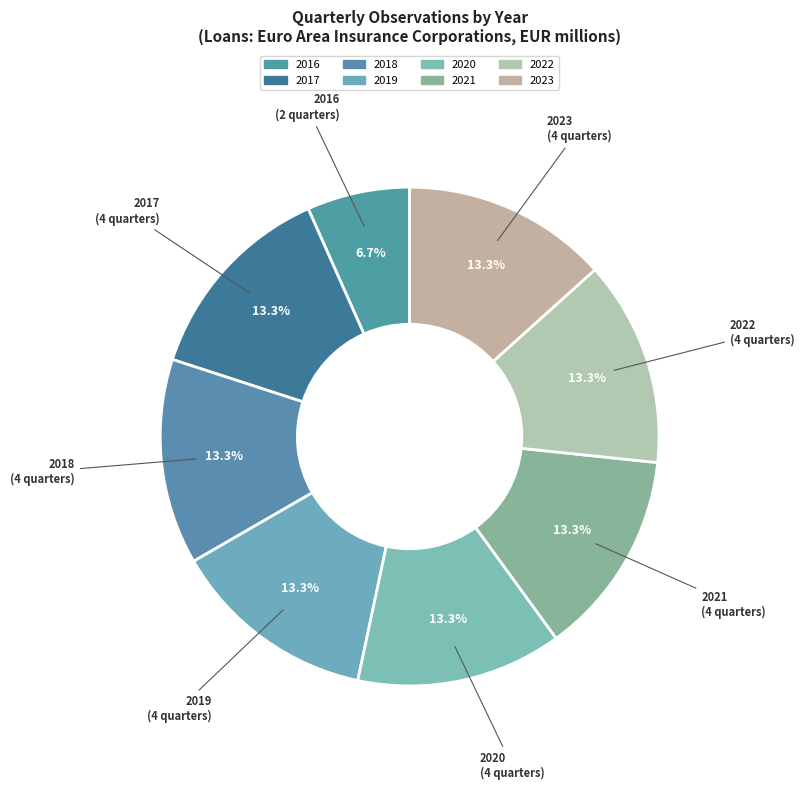

Is the sum of 2023 and 2021 greater than half?

No